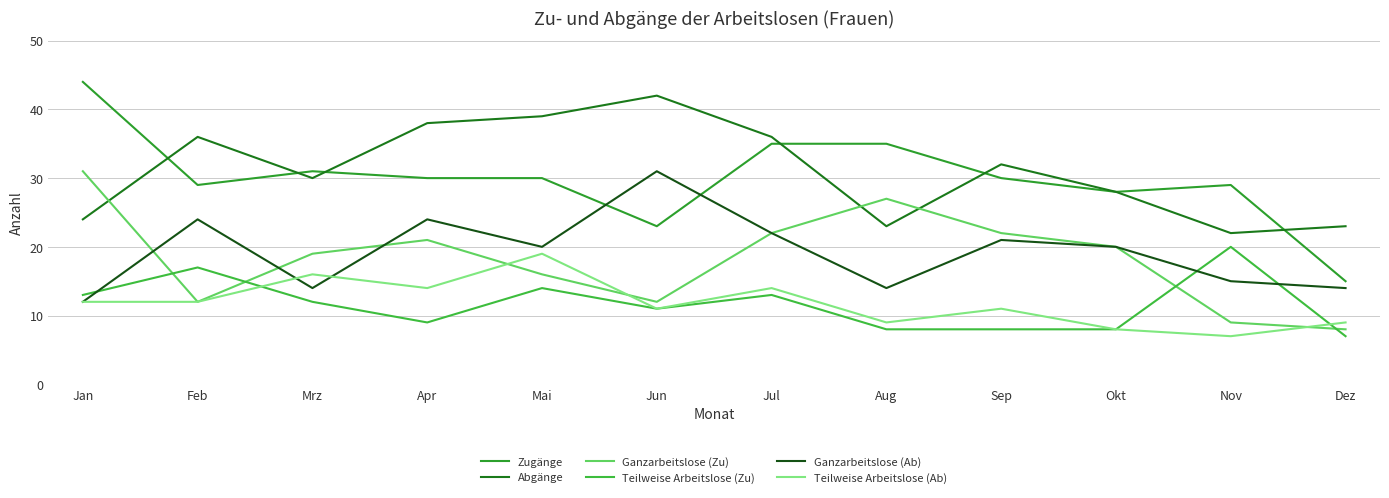

In Teilweise Arbeitslose (Zu), how many points are lower than both neighbors (excluding endpoints)?

2